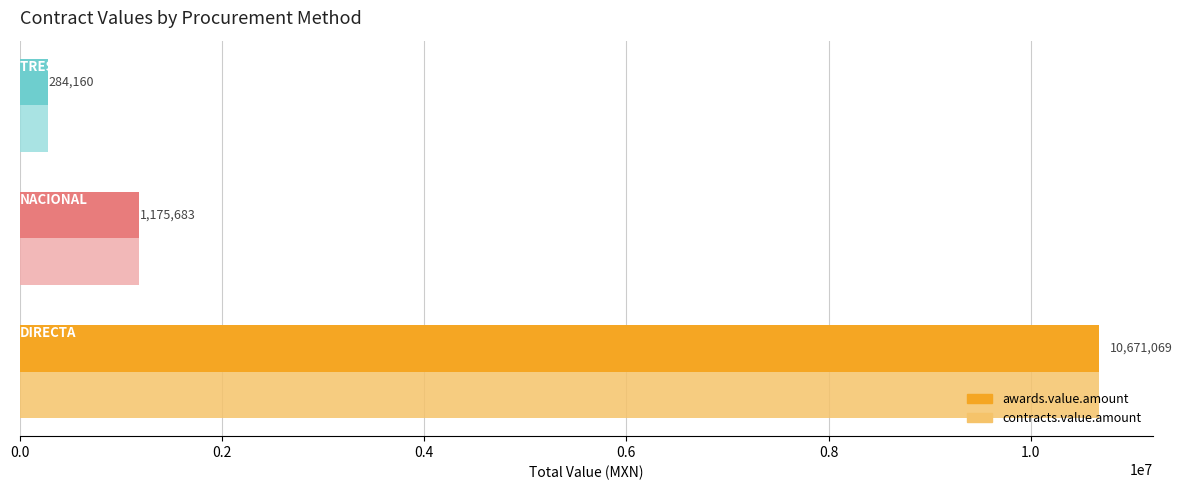

What is the average value of the contracts.value.amount series?

4043637.3